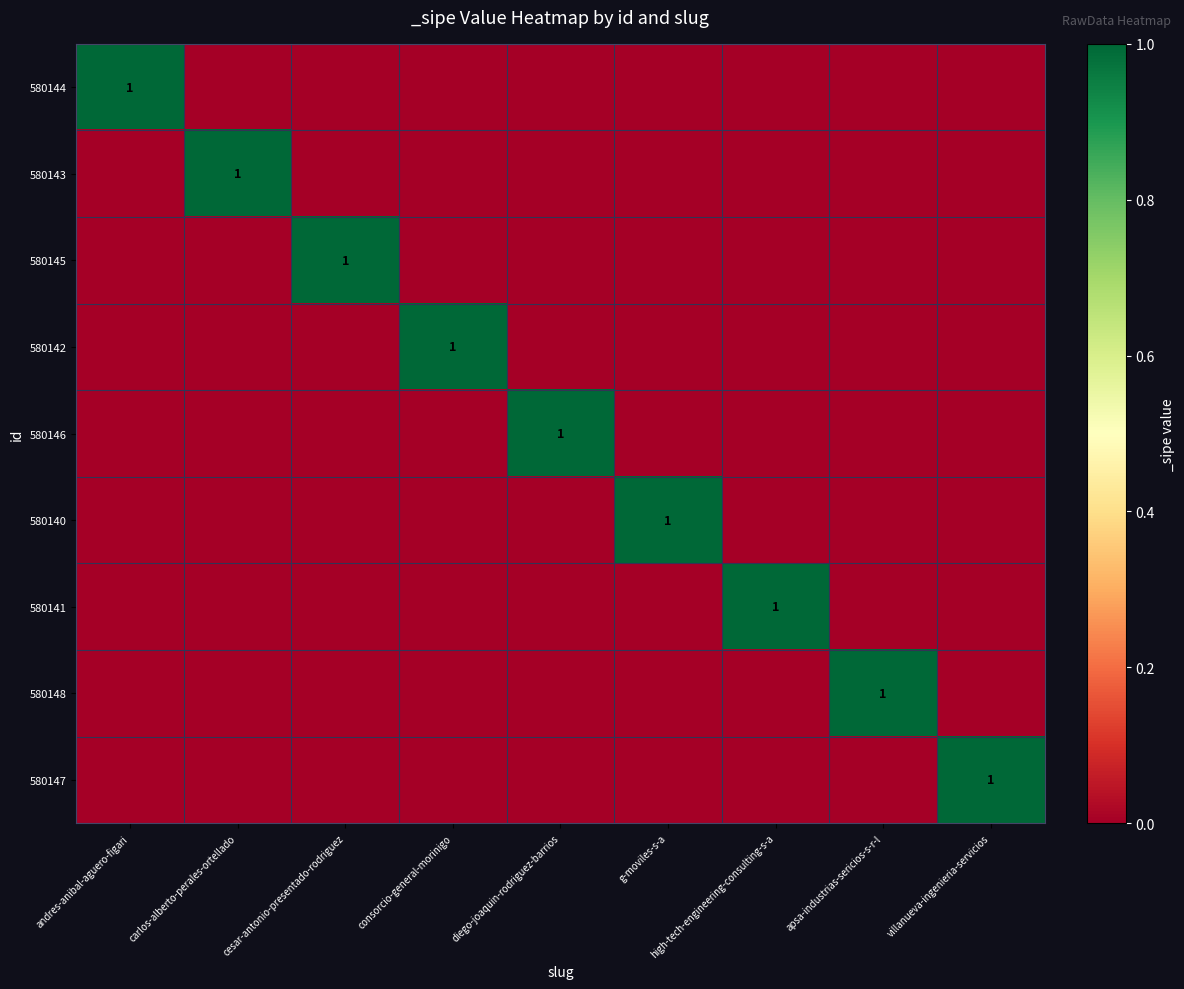

True or false: 580141 has a value of 1 at high-tech-engineering-consulting-s-a.

True